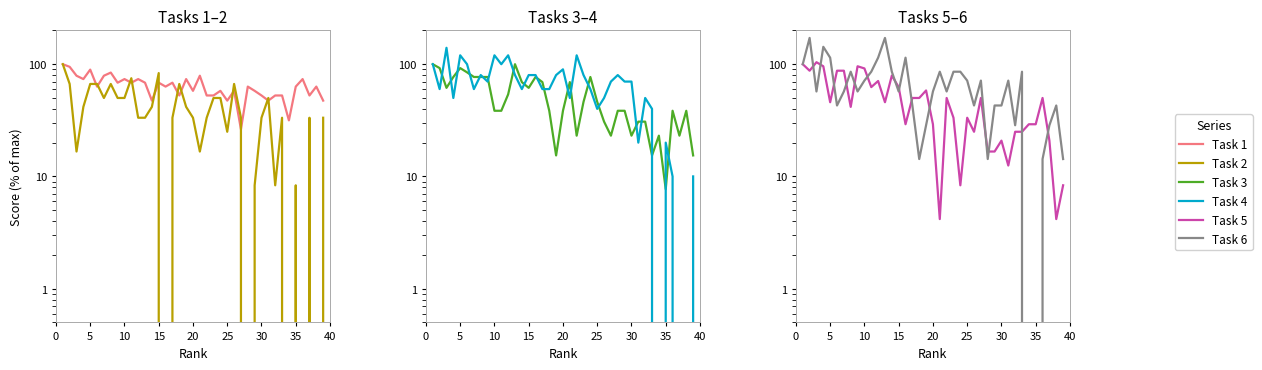

How many data points does each series have?

39